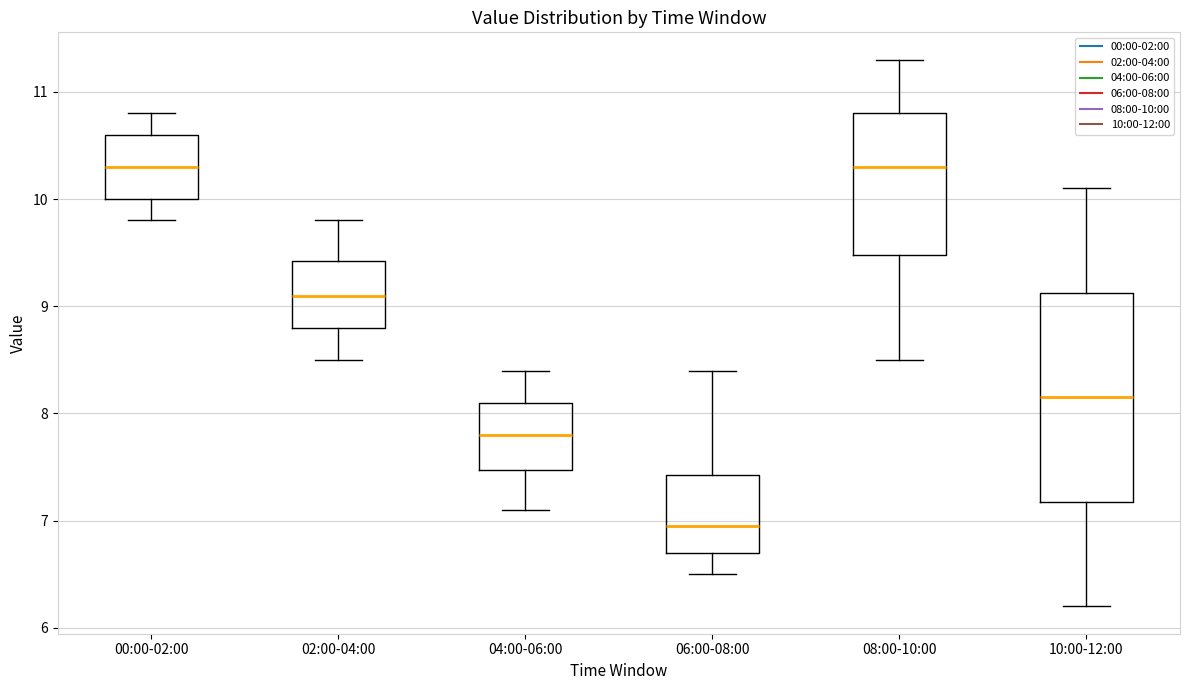

Comparing the boxes themselves (not the whiskers), which one is the tallest?

10:00-12:00